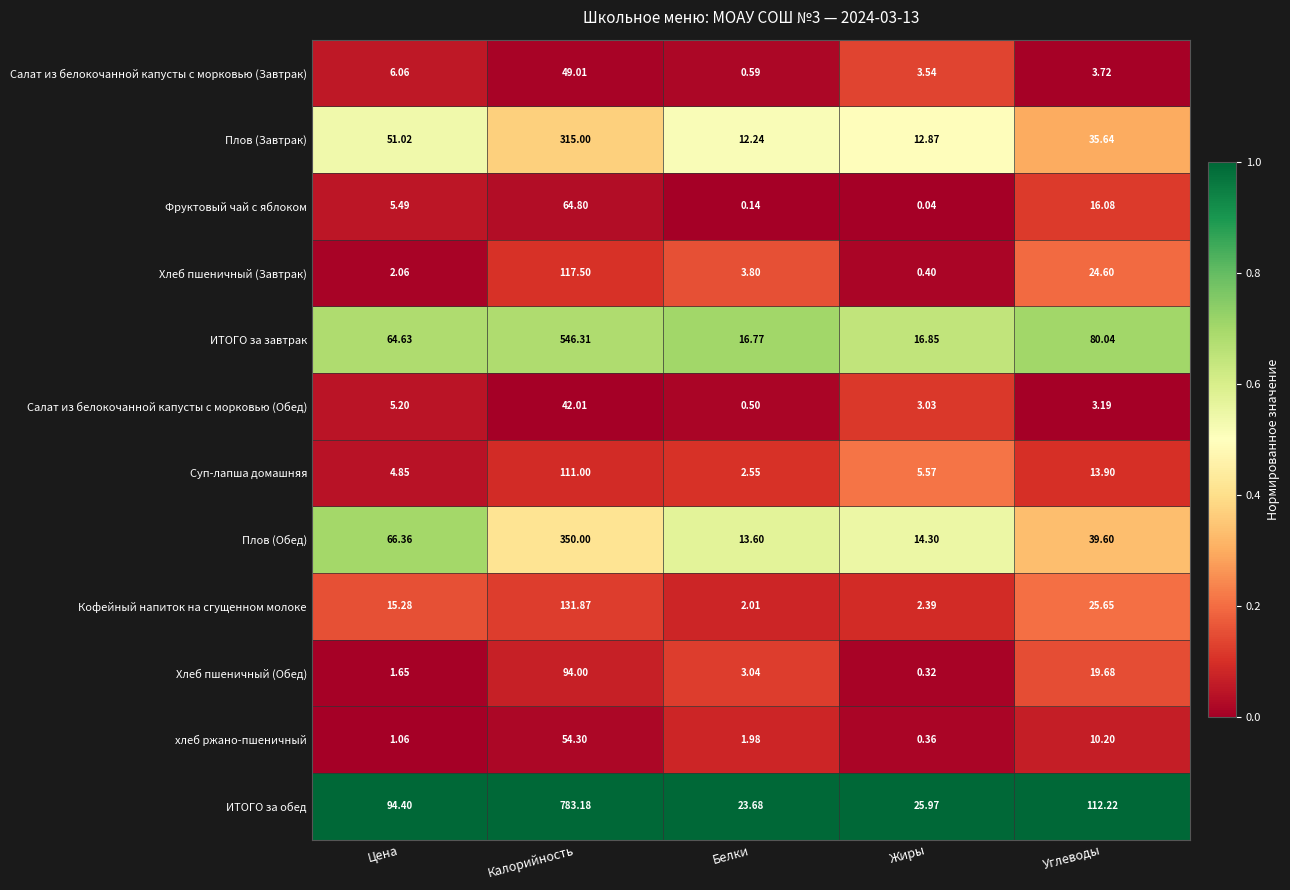

Which category has the highest value in the ИТОГО за обед series?

Калорийность